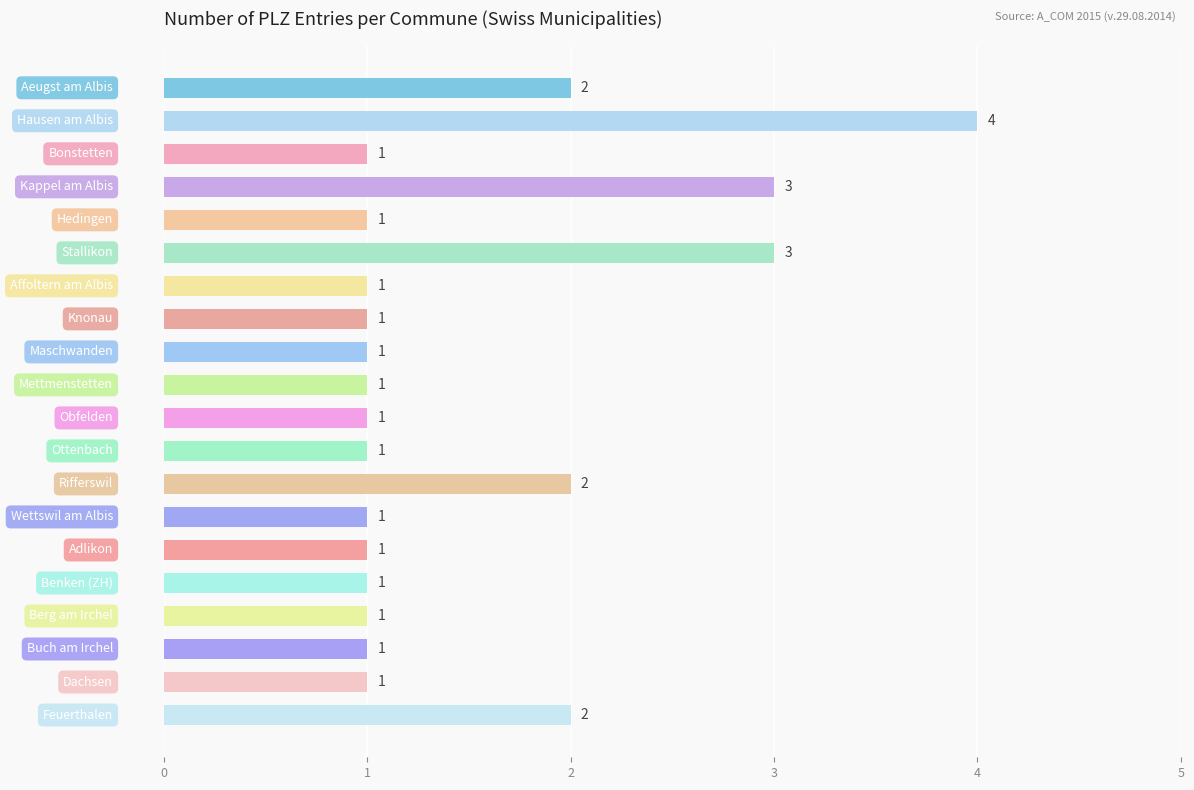

What is the greatest value displayed?

4